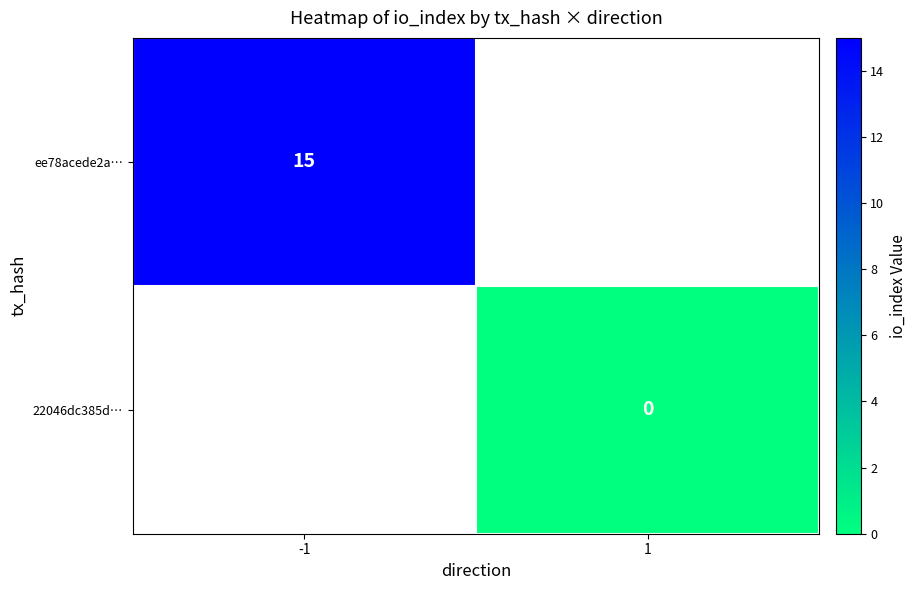

Is the value of ee78acede2a… at -1 greater than the value of 22046dc385d… at 1?

Yes